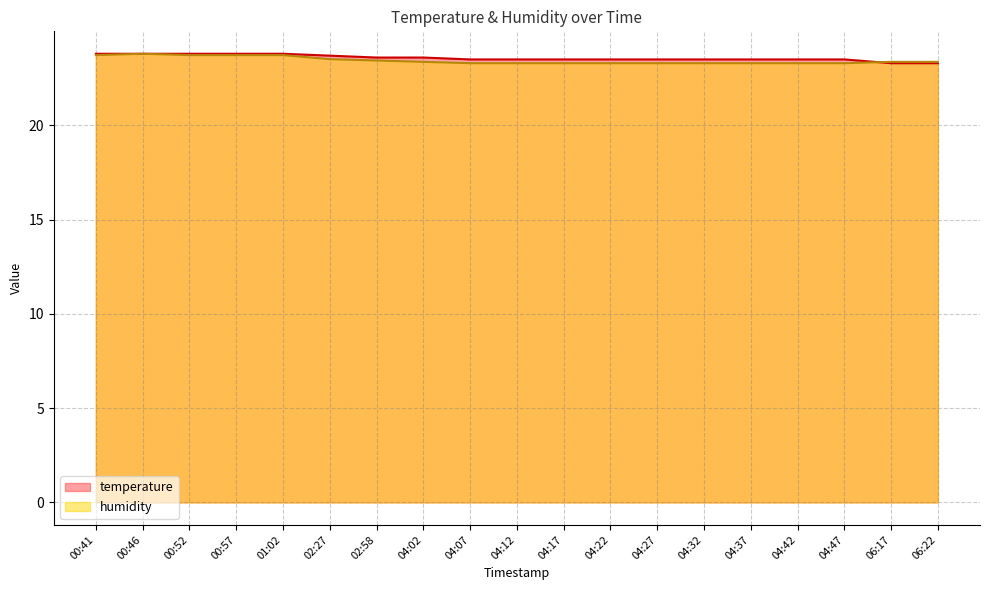

Which series has the largest range (max minus min)?

temperature